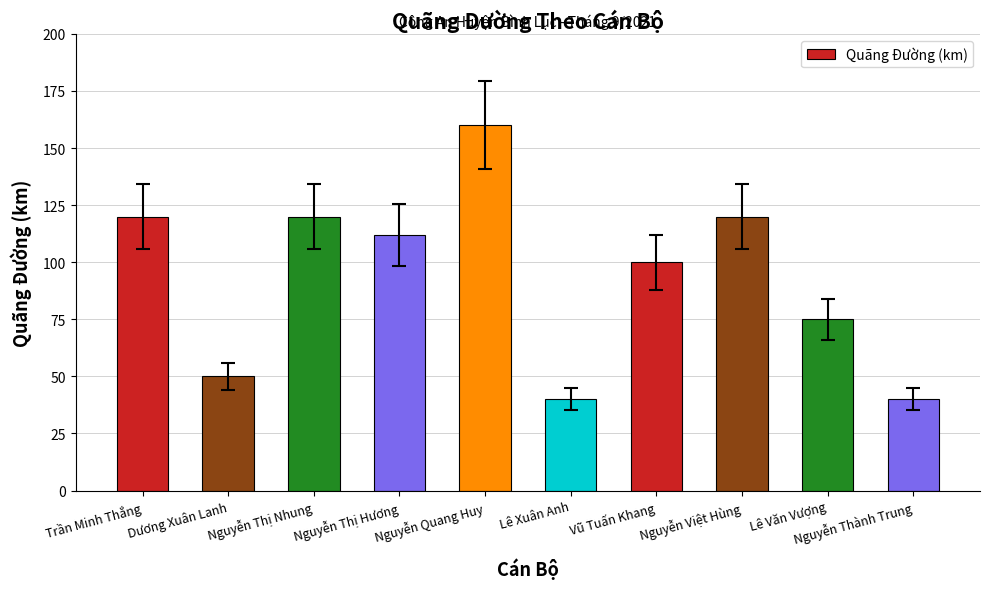

What is the sum of all values?

937